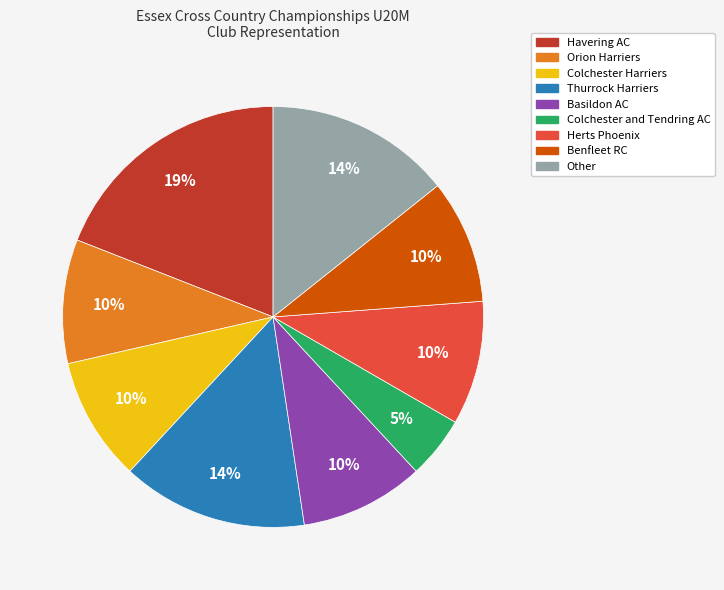

Combined, do Thurrock Harriers and Colchester Harriers account for over 50%?

No